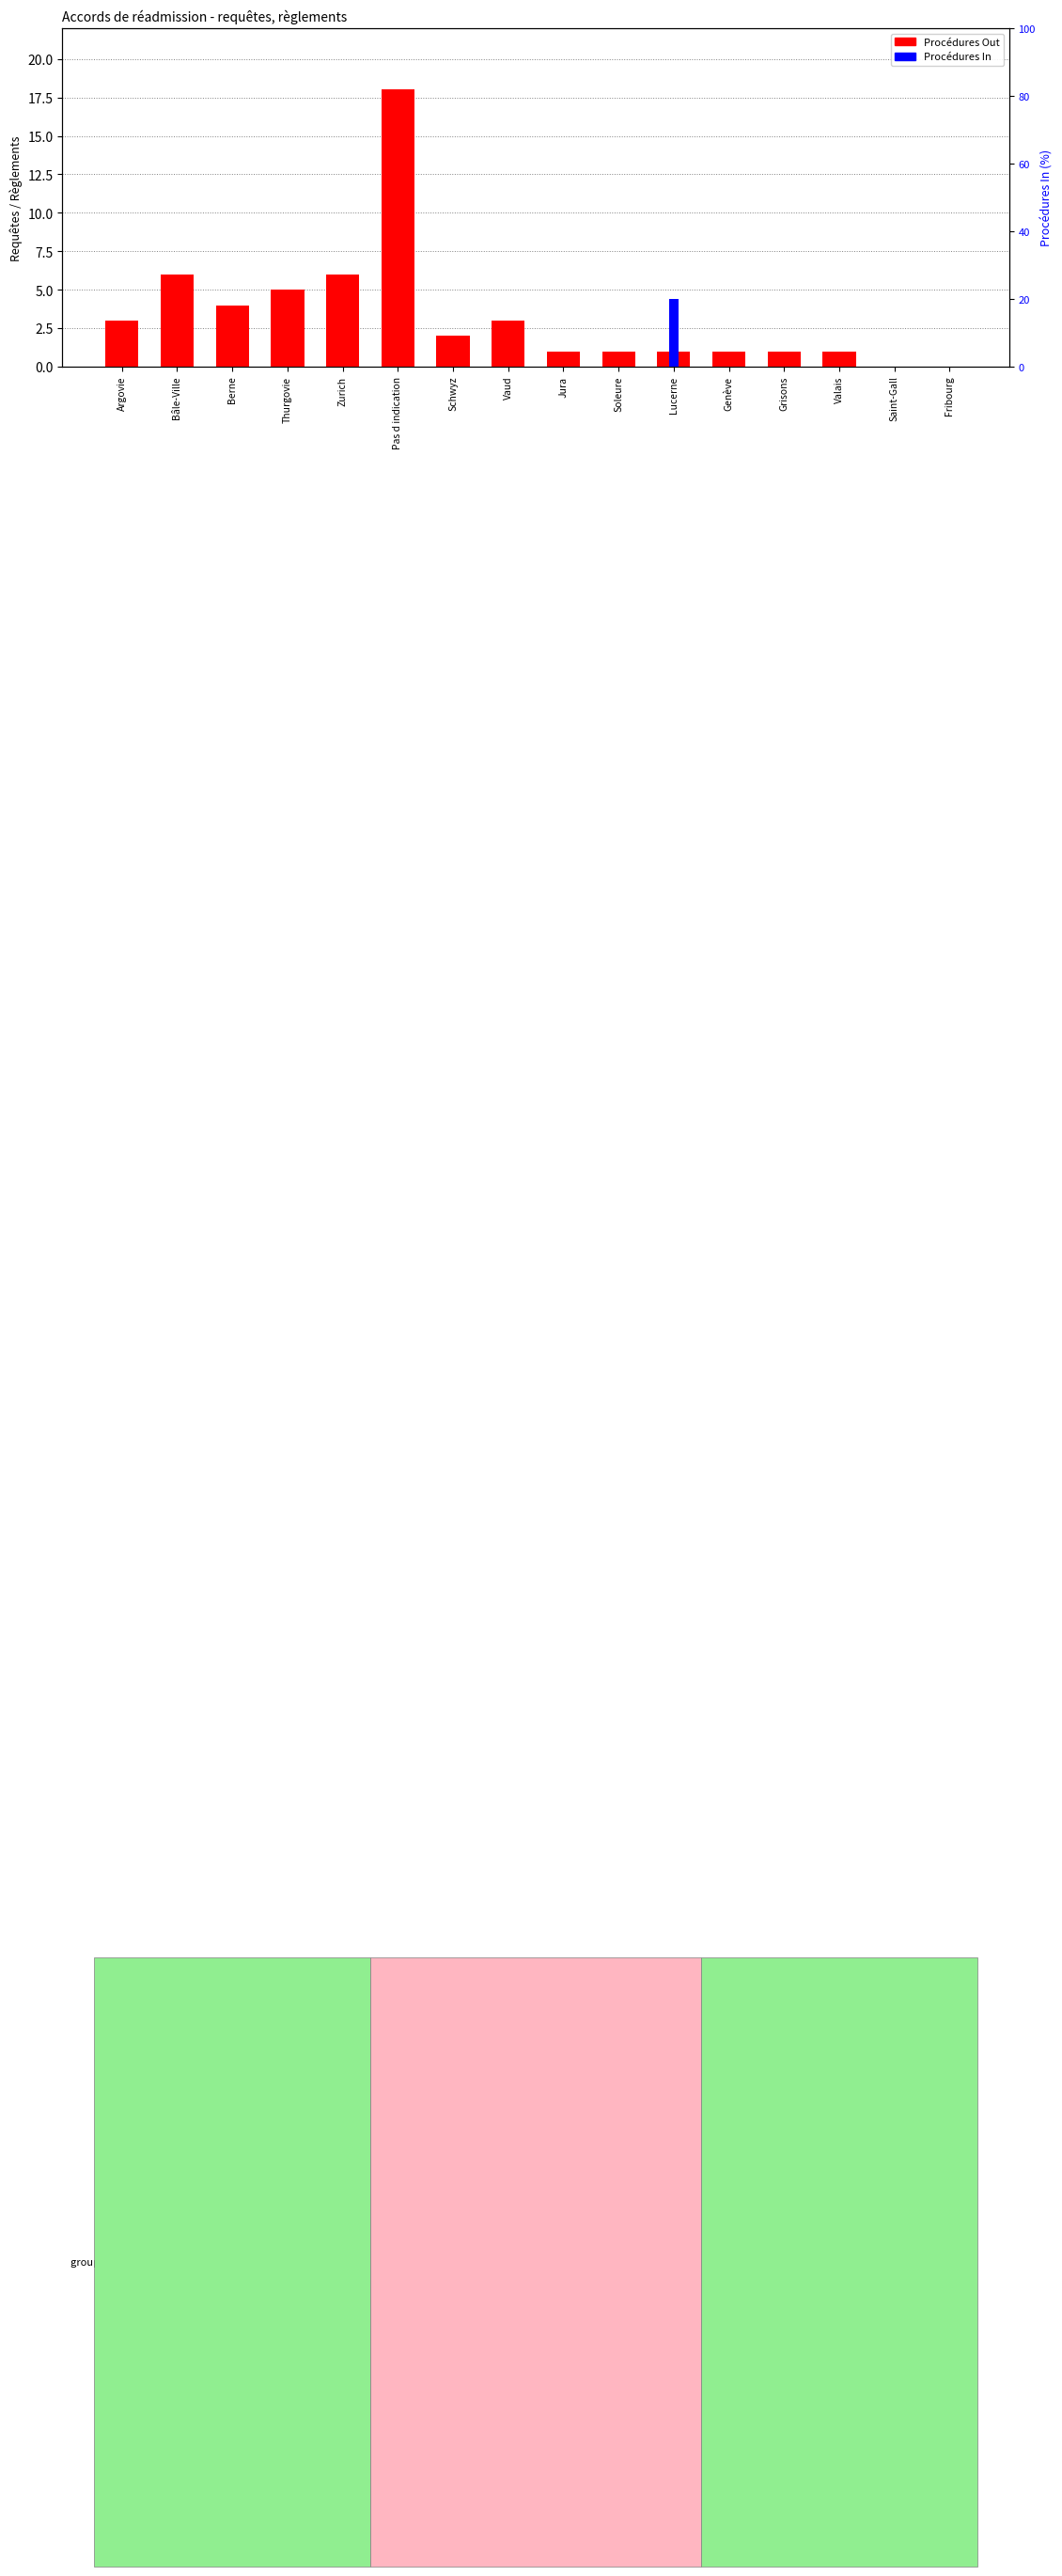

What are all the series names shown in the legend?

Procédures Out, Procédures In